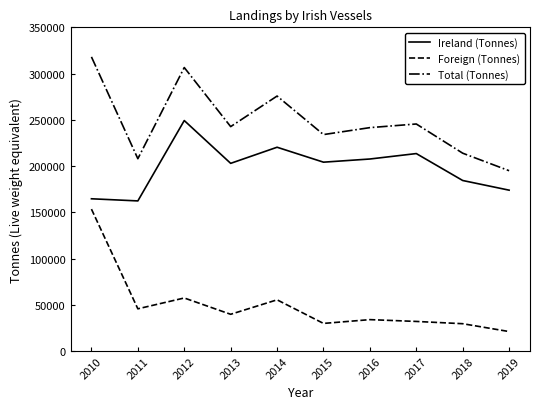

Which category has the highest value across all series?

2010